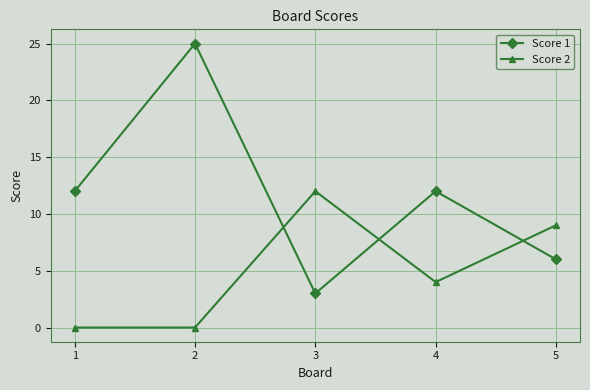

True or false: Score 2 has a value of 5 at 2.

False